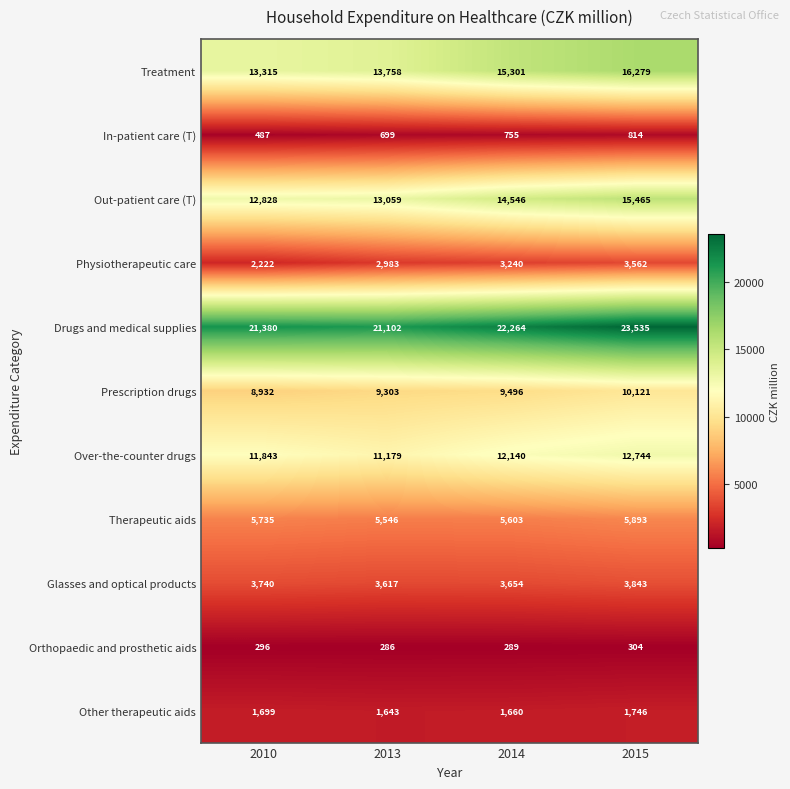

What is the minimum value for Glasses and optical products?

3617